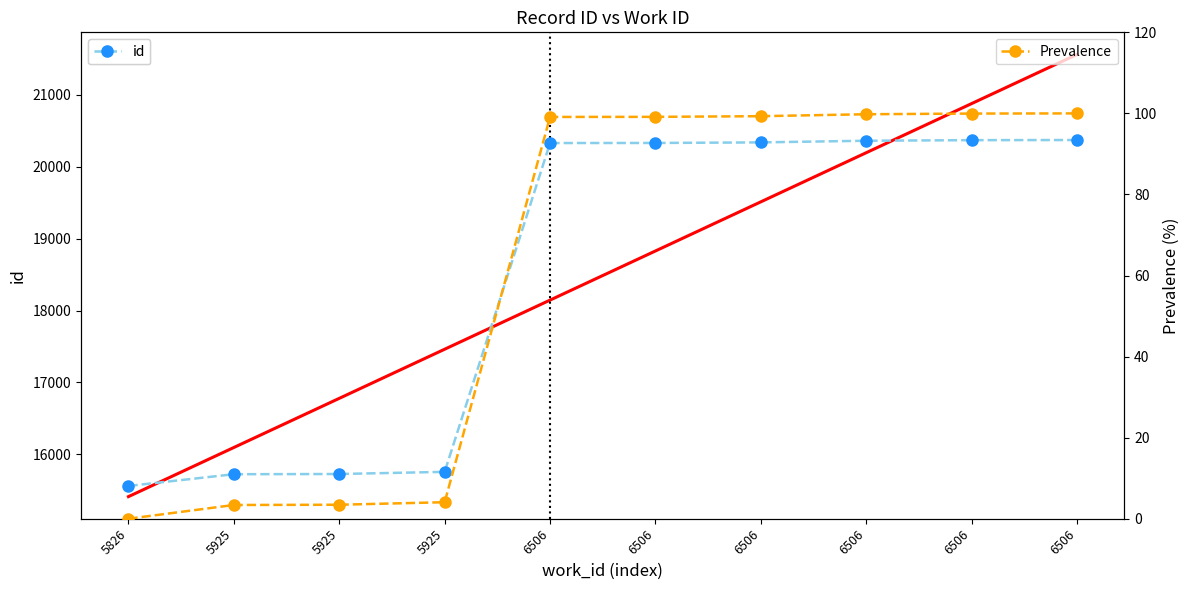

Is it true that id equals 27093.9 at 6506?

False